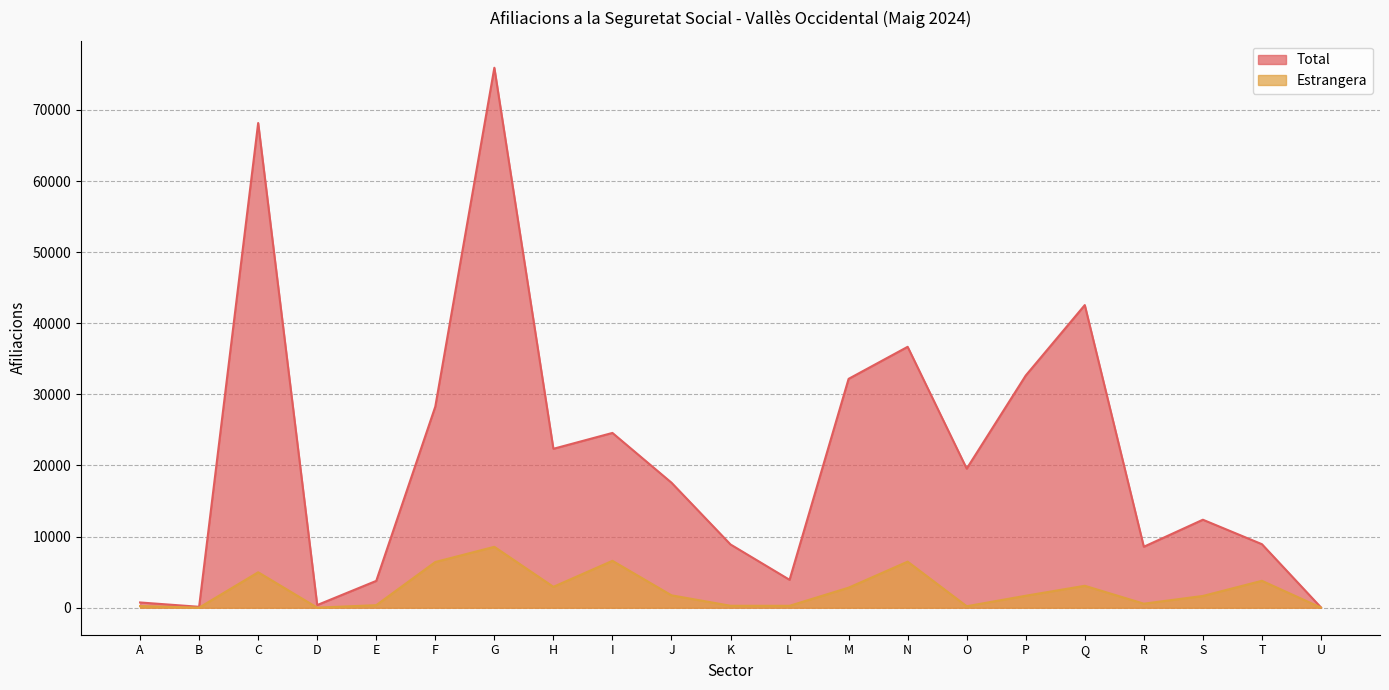

True or false: Estrangera and Total intersect in this chart.

False